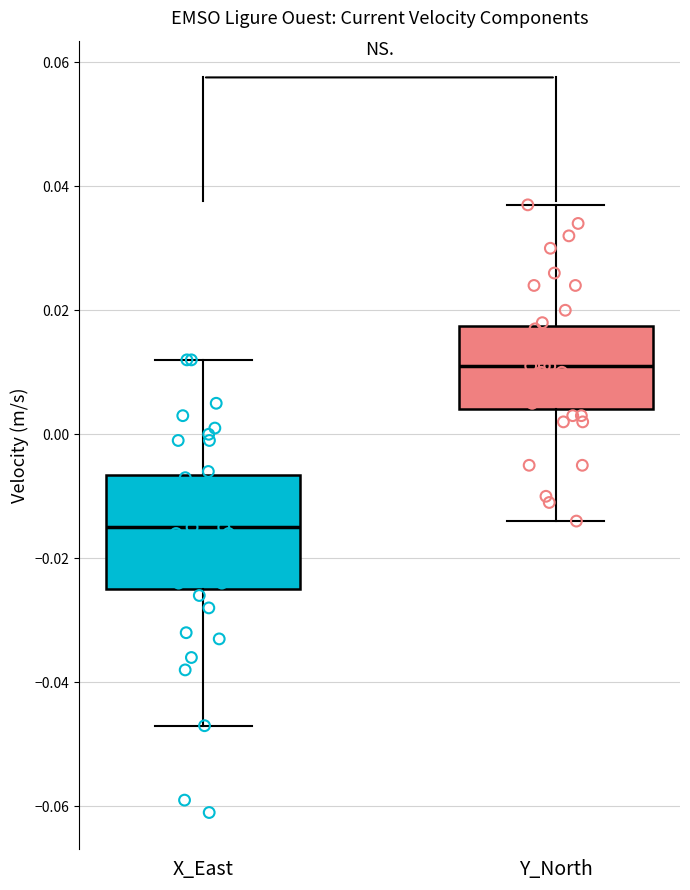

Comparing the boxes themselves (not the whiskers), which one is the tallest?

X_East